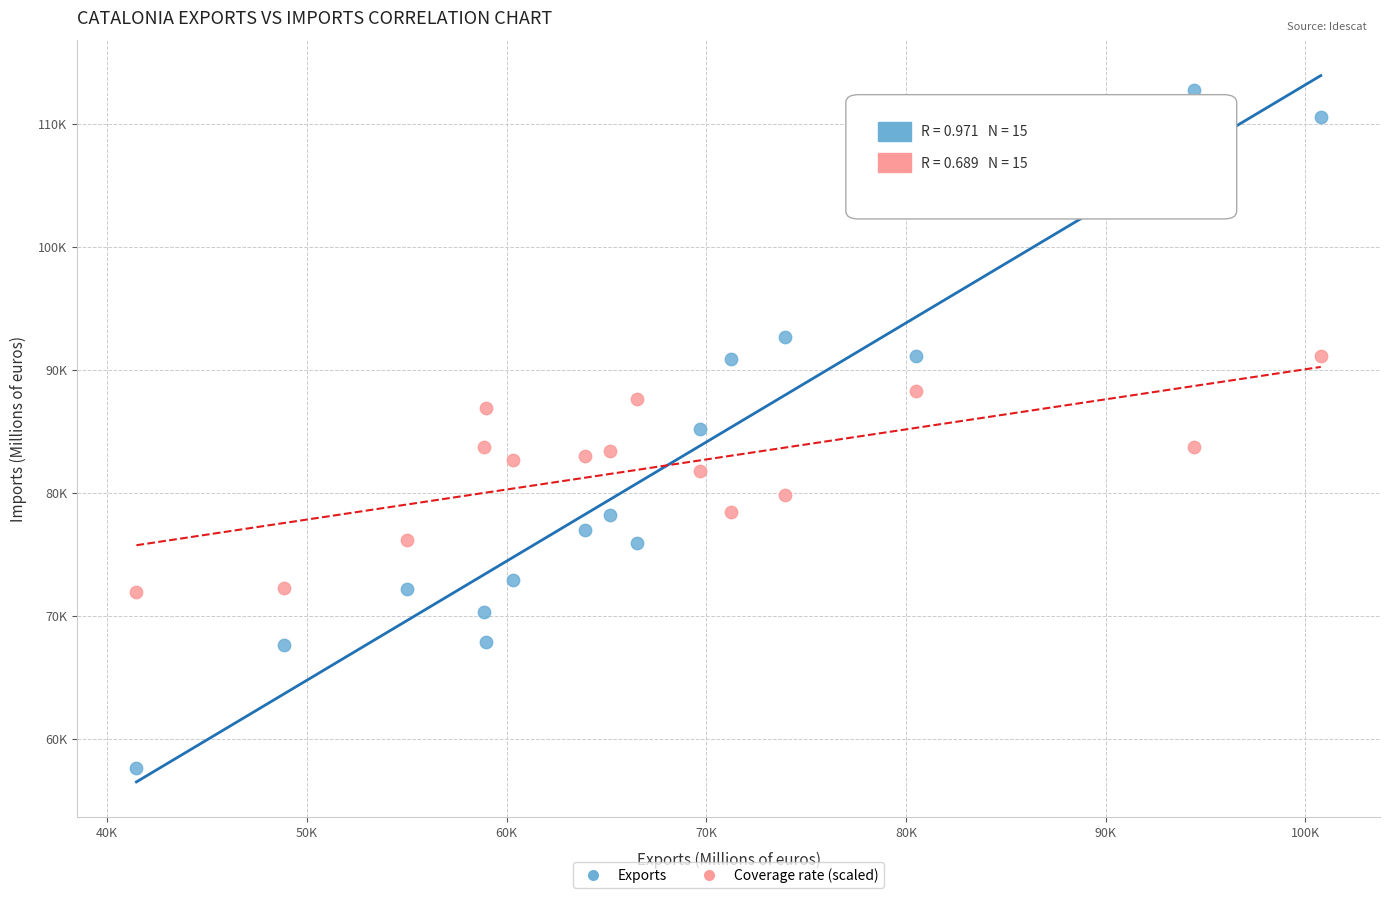

Which series has the widest spread of Y values?

Exports